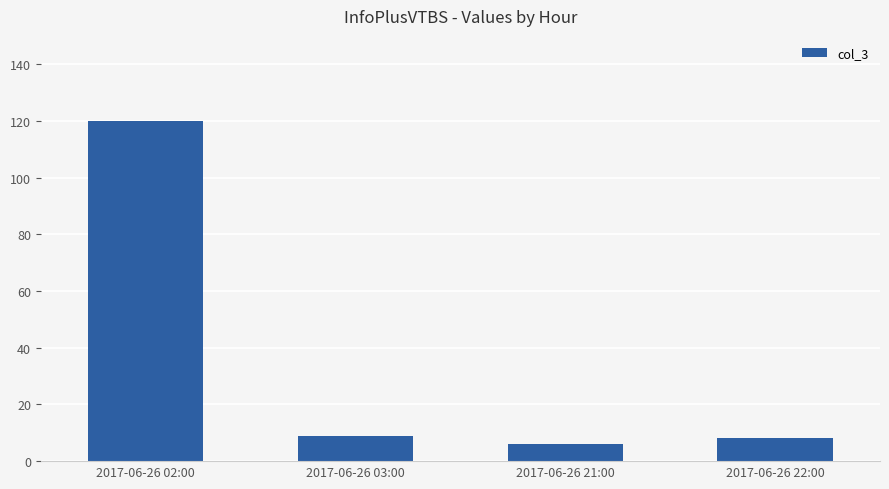

What is the sum of all values?

143